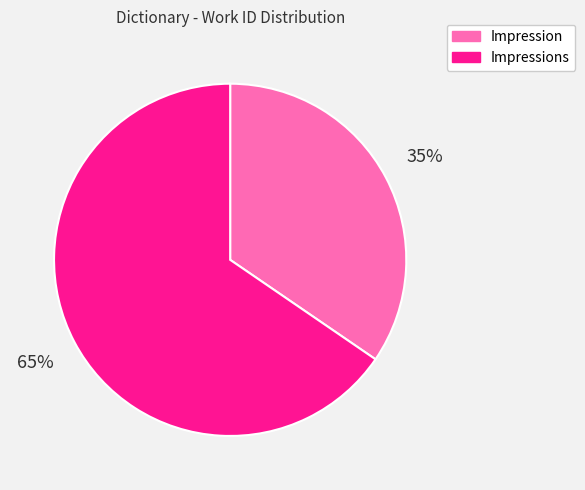

Is there any slice that represents more than half of the pie?

Yes